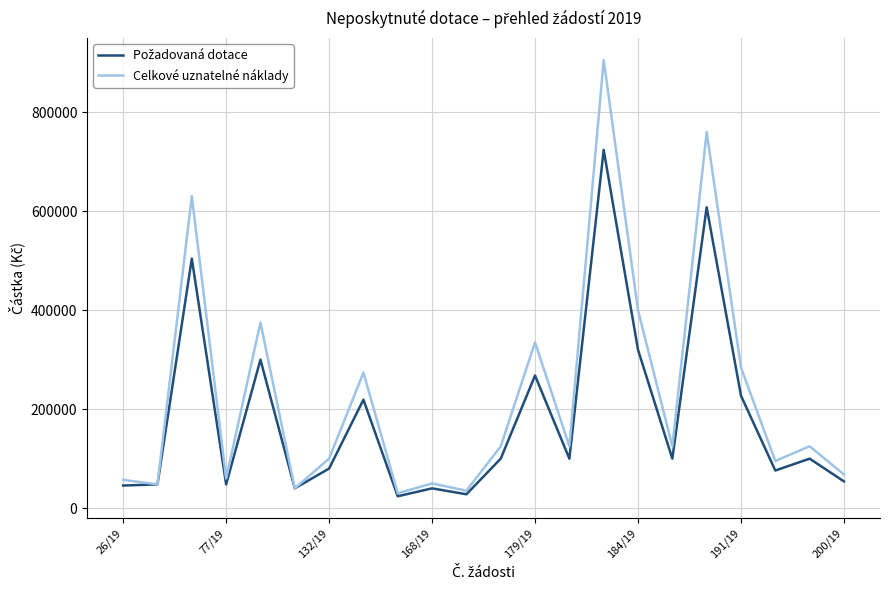

Which series has the widest spread of values?

Celkové uznatelné náklady